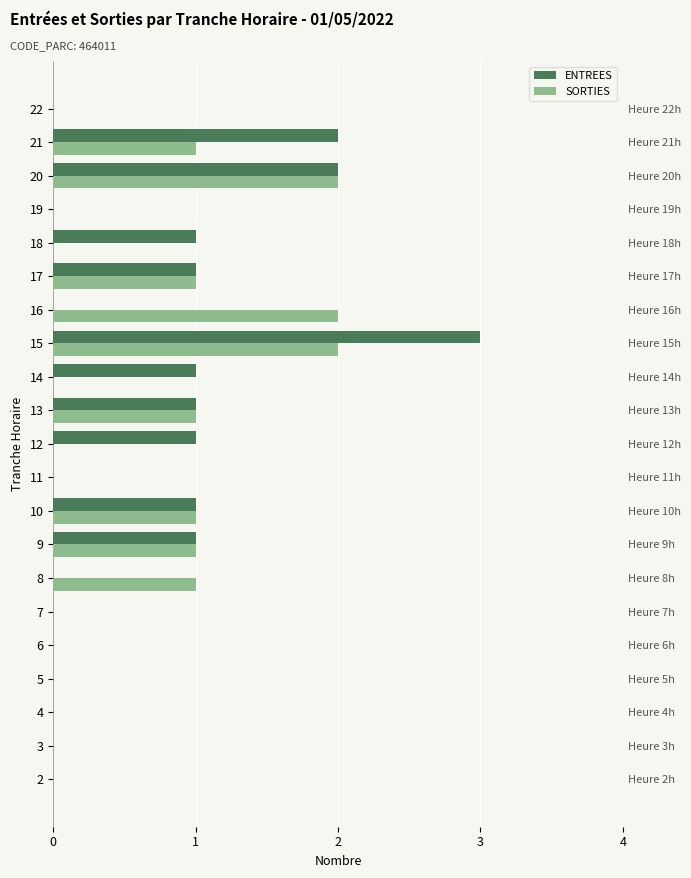

How many series are shown in this chart?

2